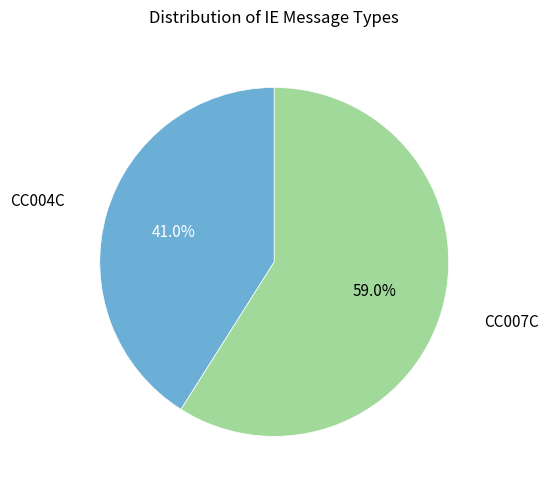

Is there a majority slice in this chart?

Yes